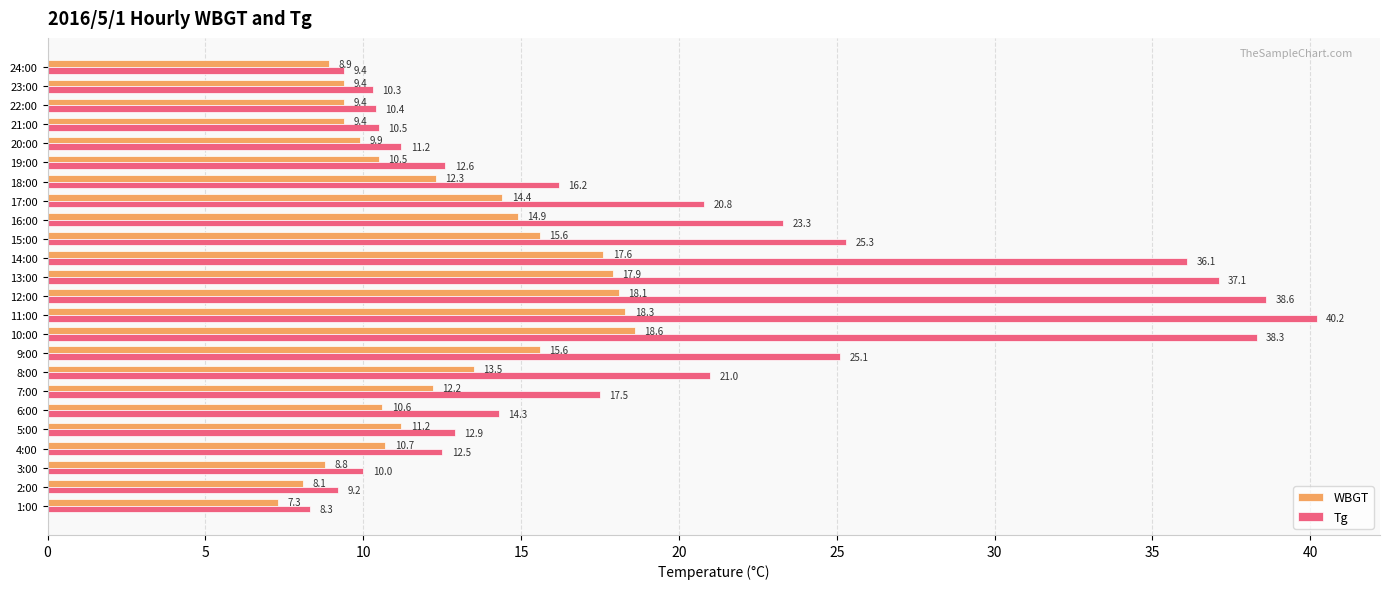

Which series has the largest range (max minus min)?

Tg